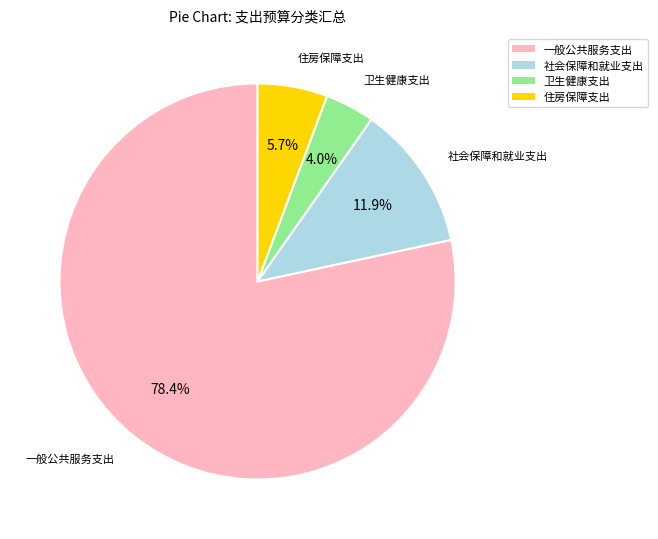

Between 卫生健康支出 and 住房保障支出, which is larger?

住房保障支出